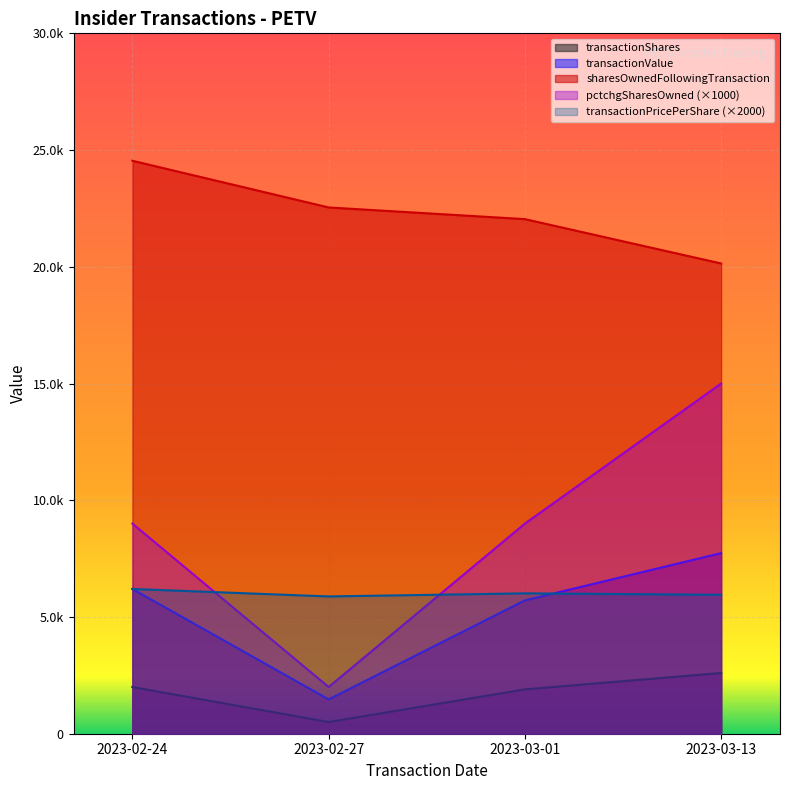

At which category does transactionShares reach its first local valley?

2023-02-27